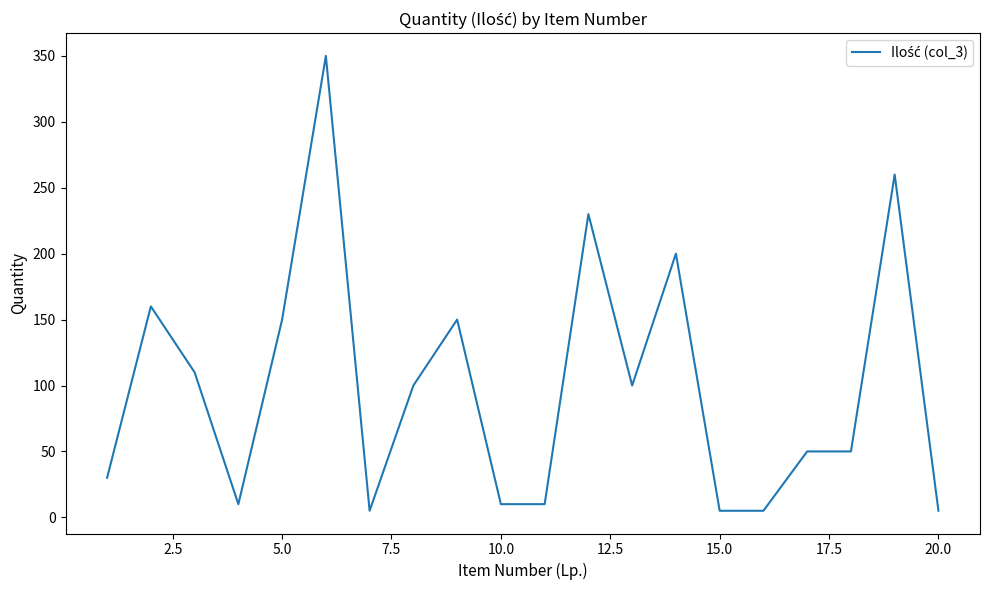

What is the greatest value displayed?

350